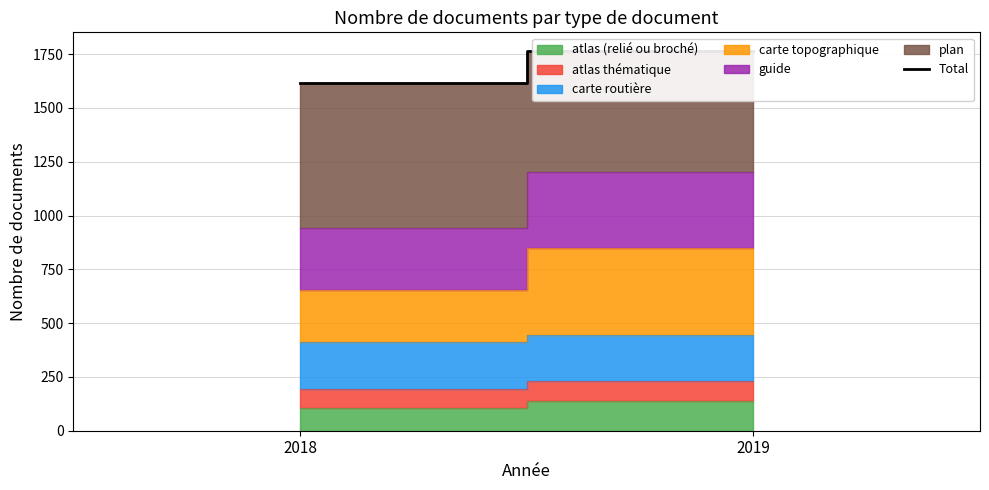

Rank the categories by value from lowest to highest.

2018, 2019